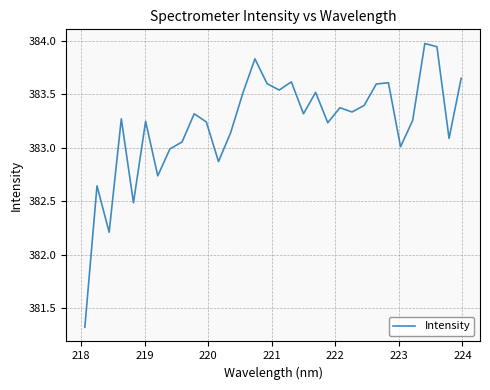

What is the difference between the maximum and minimum values?

2.7